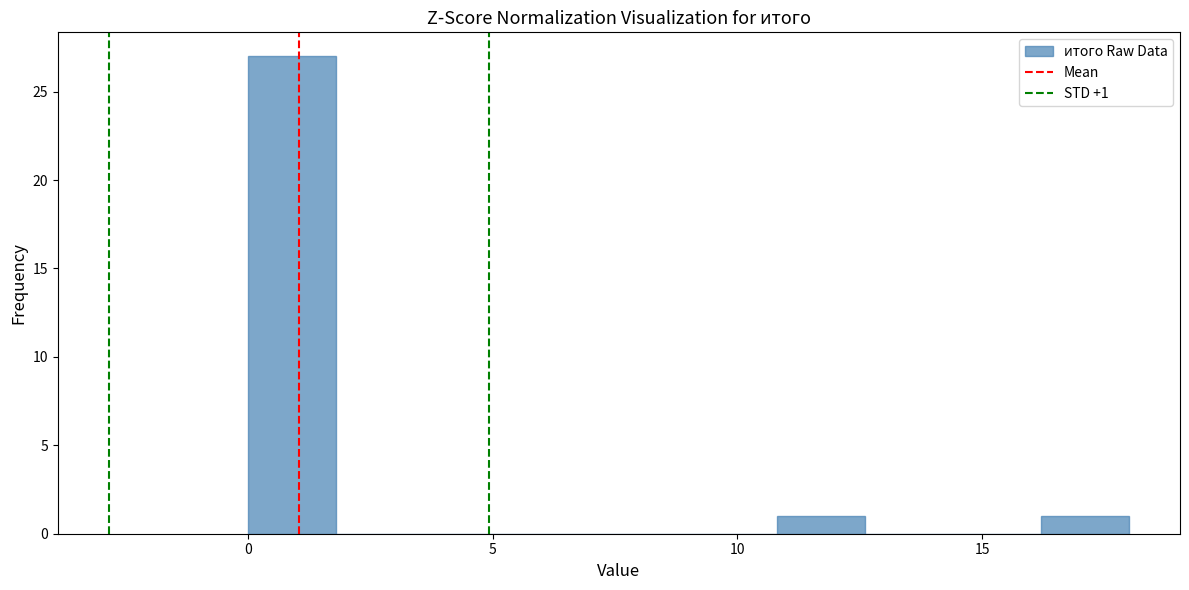

Read against the x-axis, roughly where is the centre of the tallest bar?

1.0